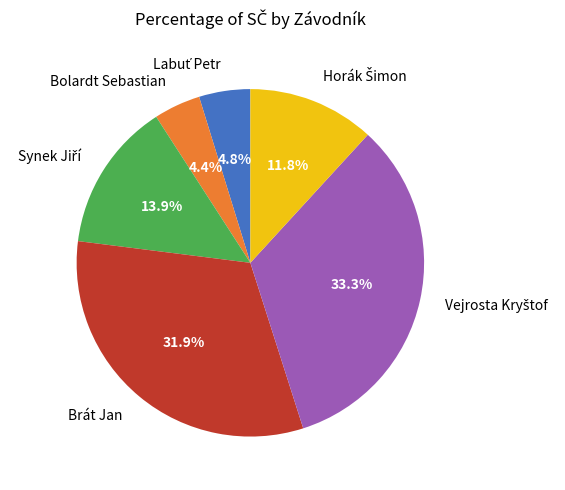

Is there a majority slice in this chart?

No